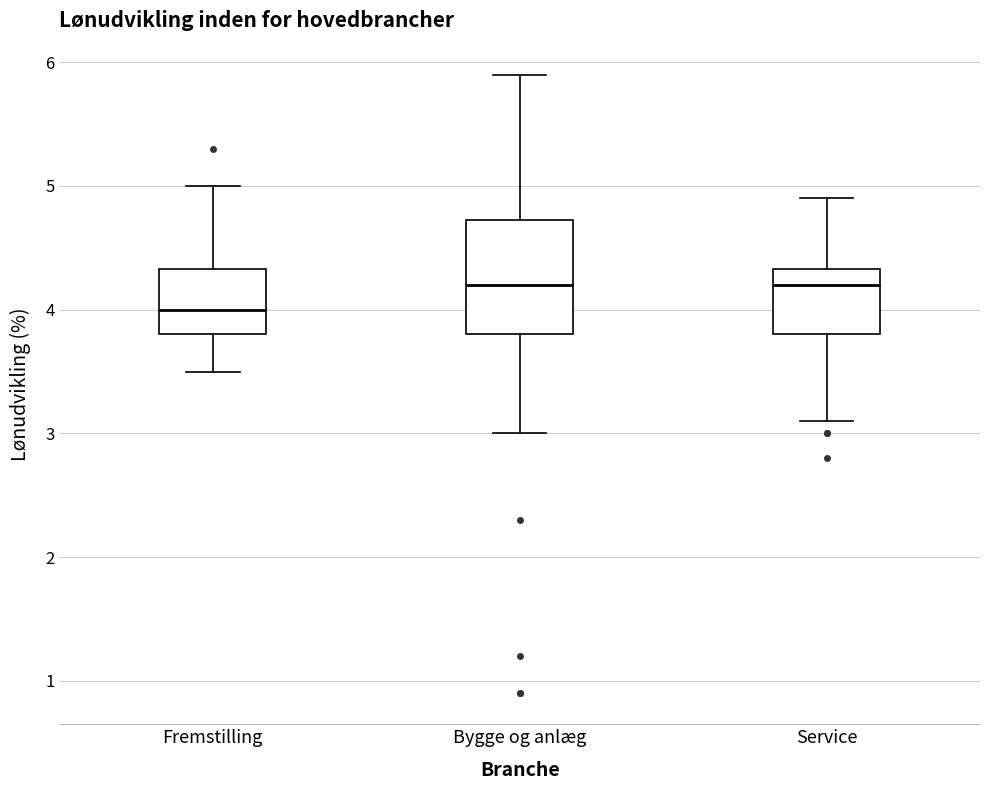

Which box is the tallest, from its lower edge to its upper edge?

Bygge og anlæg